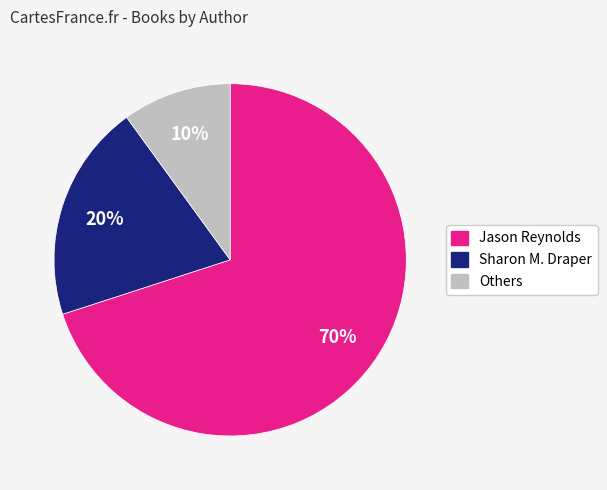

Rank the categories by value from lowest to highest.

Others, Sharon M. Draper, Jason Reynolds